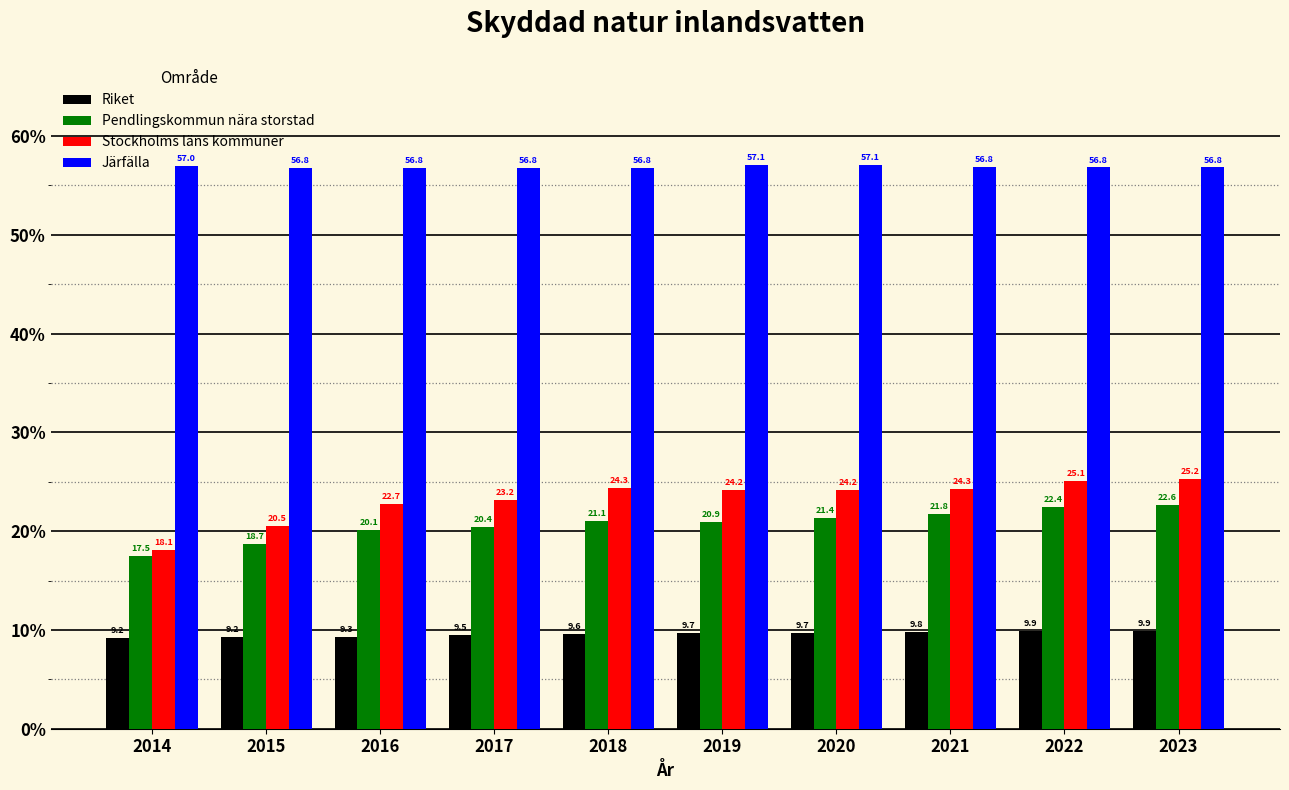

Between 2014 and 2020, which series saw the biggest shift?

Stockholms läns kommuner